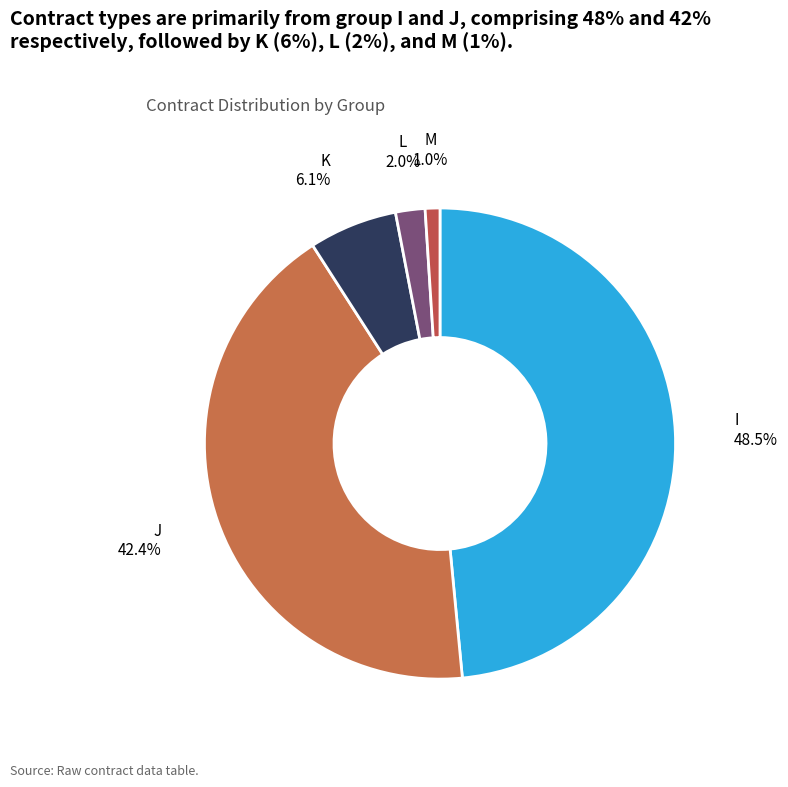

Count the number of slices in the pie.

5